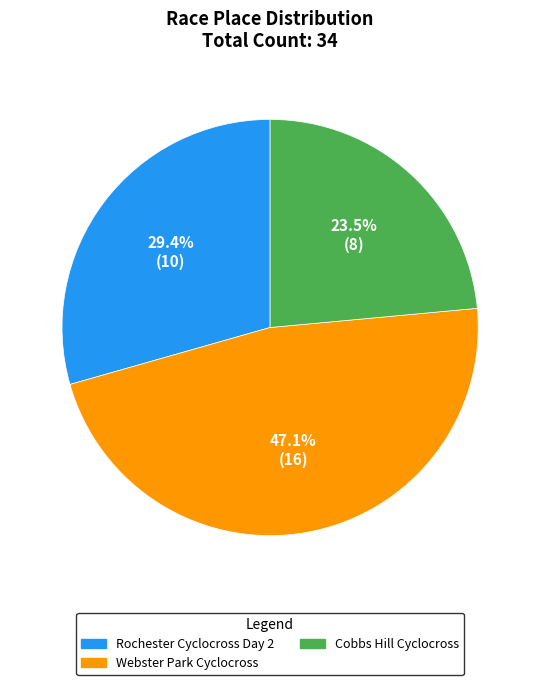

Approximately how many times larger is the value at Webster Park Cyclocross compared to Cobbs Hill Cyclocross?

2.0